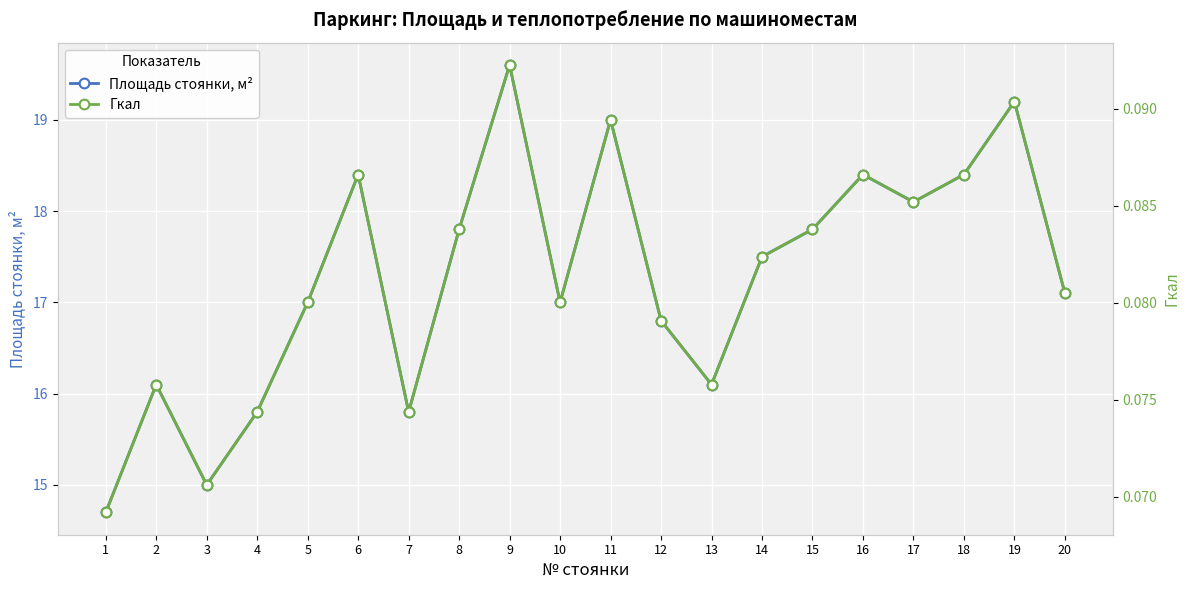

How many lines are shown in the chart?

2